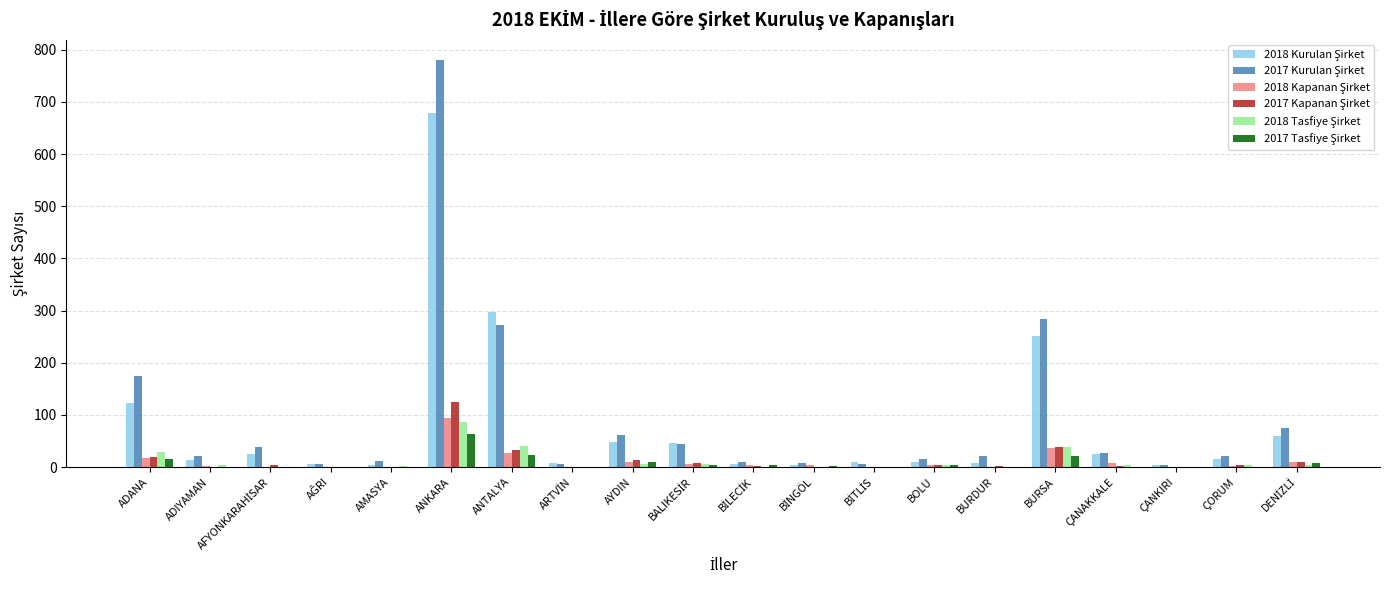

At which category is the sum across all series the highest?

ANKARA